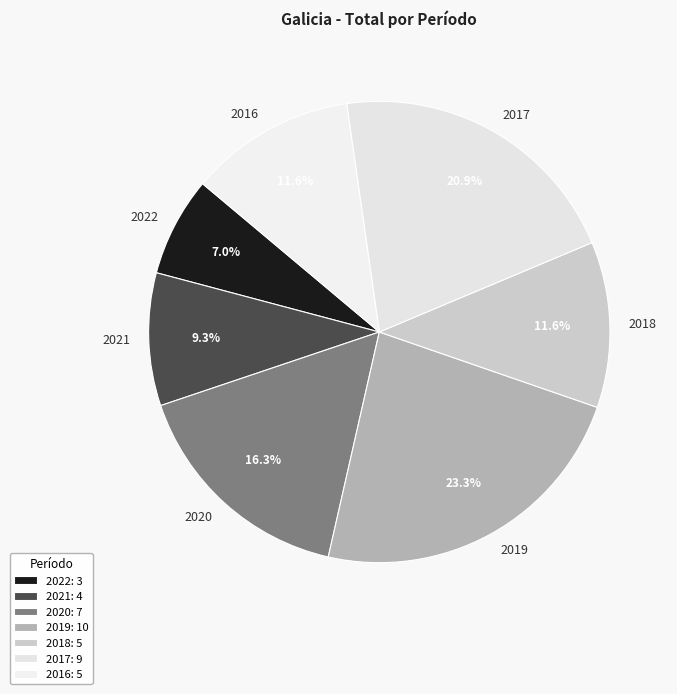

What is the smallest slice in the pie chart?

2022